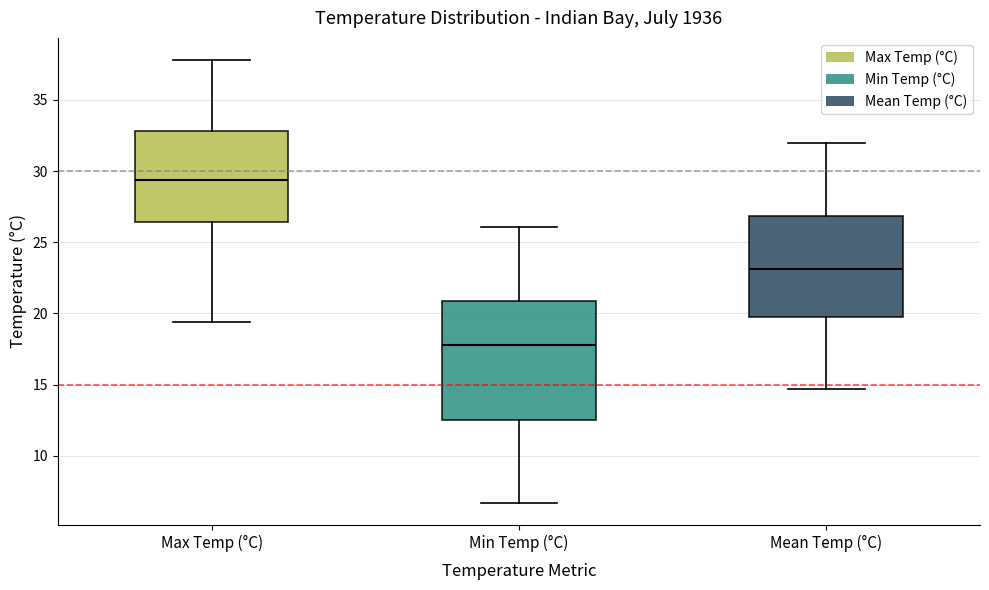

Reading left to right, read every box against the y-axis: the position of its median line, the range the box covers, and the ends of its whiskers. The values are not printed on the chart, so give them approximately, as read against the axis.

Max Temp (°C): median 29.5, box 26.5 to 33.0, whiskers 19.5 to 38.0
Min Temp (°C): median 18.0, box 12.5 to 21.0, whiskers 6.5 to 26.0
Mean Temp (°C): median 23.0, box 20.0 to 27.0, whiskers 14.5 to 32.0